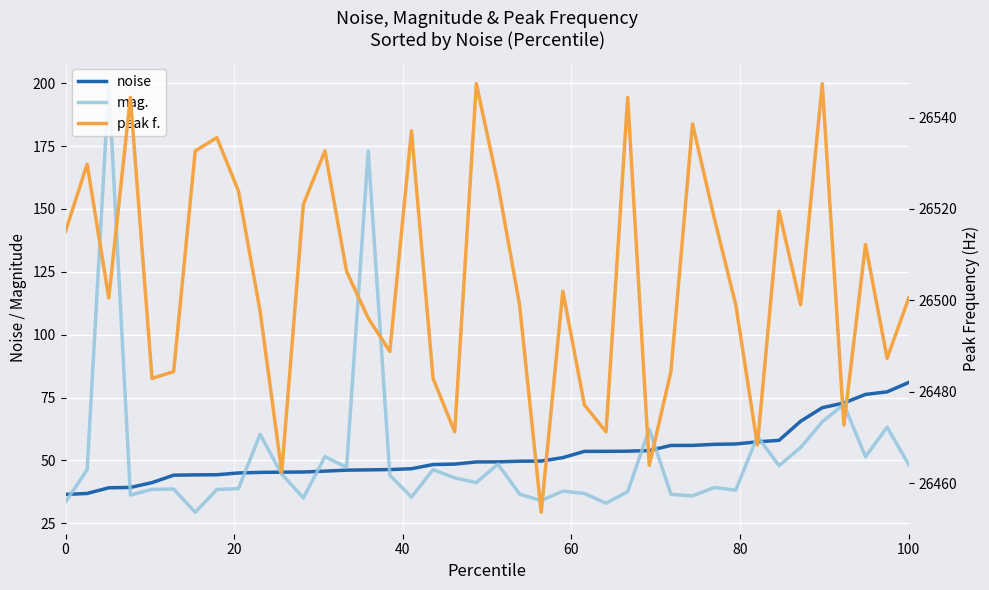

How many values in the noise series exceed 49?

21